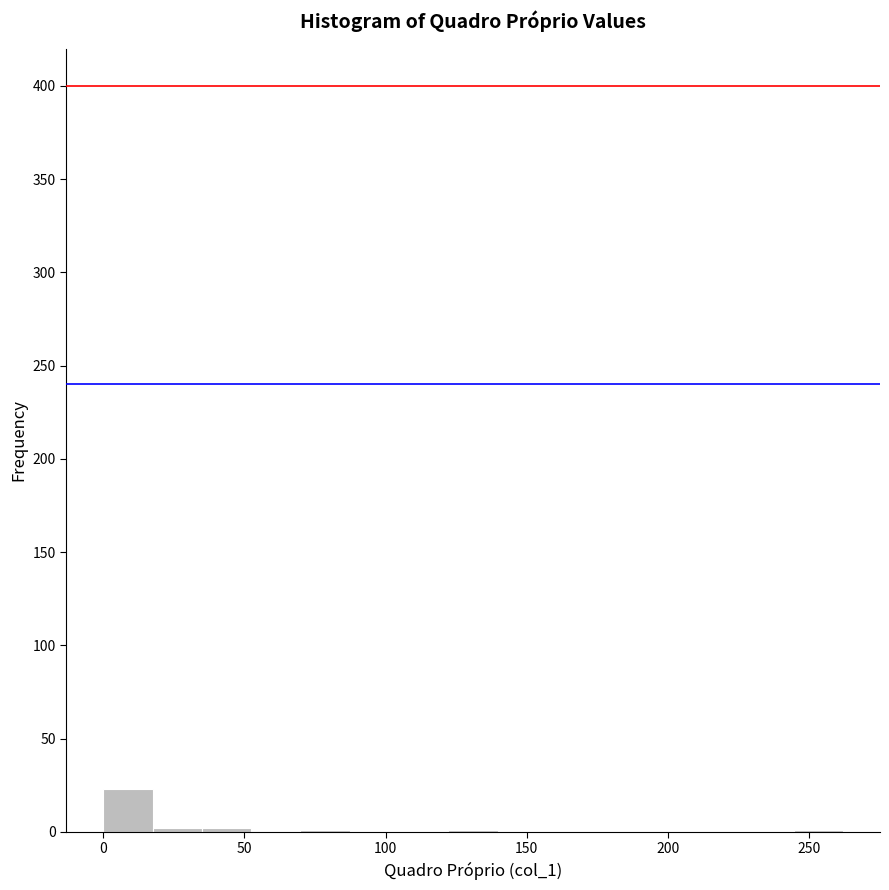

Around what value on the x-axis is the tallest bar? Give the approximate position of its centre, as read against the axis.

10